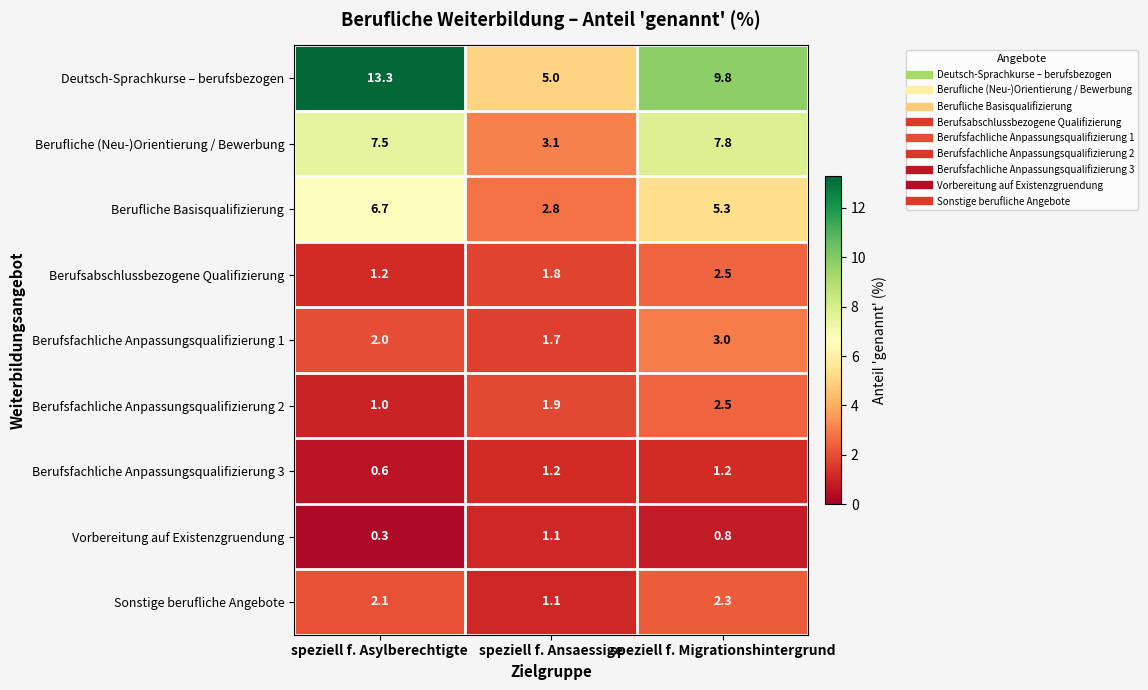

Reading left to right, transcribe all the data shown in this chart.

Deutsch-Sprachkurse – berufsbezogen: 13.3	5.0	9.8
Berufliche (Neu-)Orientierung / Bewerbung: 7.5	3.1	7.8
Berufliche Basisqualifizierung: 6.7	2.8	5.3
Berufsabschlussbezogene Qualifizierung: 1.2	1.8	2.5
Berufsfachliche Anpassungsqualifizierung 1: 2.0	1.7	3.0
Berufsfachliche Anpassungsqualifizierung 2: 1.0	1.9	2.5
Berufsfachliche Anpassungsqualifizierung 3: 0.6	1.2	1.2
Vorbereitung auf Existenzgruendung: 0.3	1.1	0.8
Sonstige berufliche Angebote: 2.1	1.1	2.3